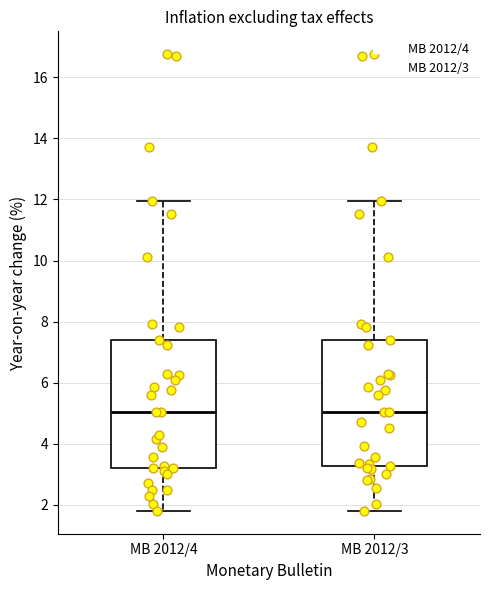

Where does the median line of the box for MB 2012/4 sit on the y-axis? The values are not printed on the chart, so give them approximately, as read against the axis.

5.0